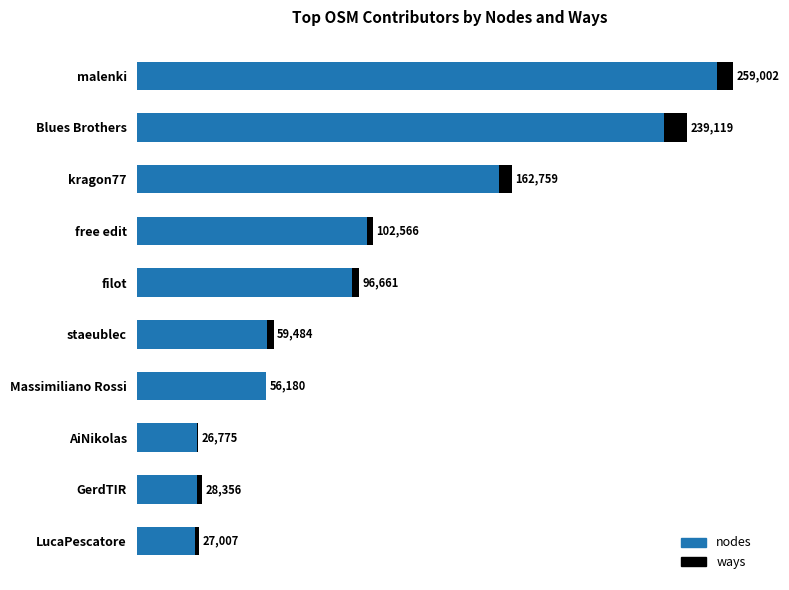

What is the average value of the nodes series?

102236